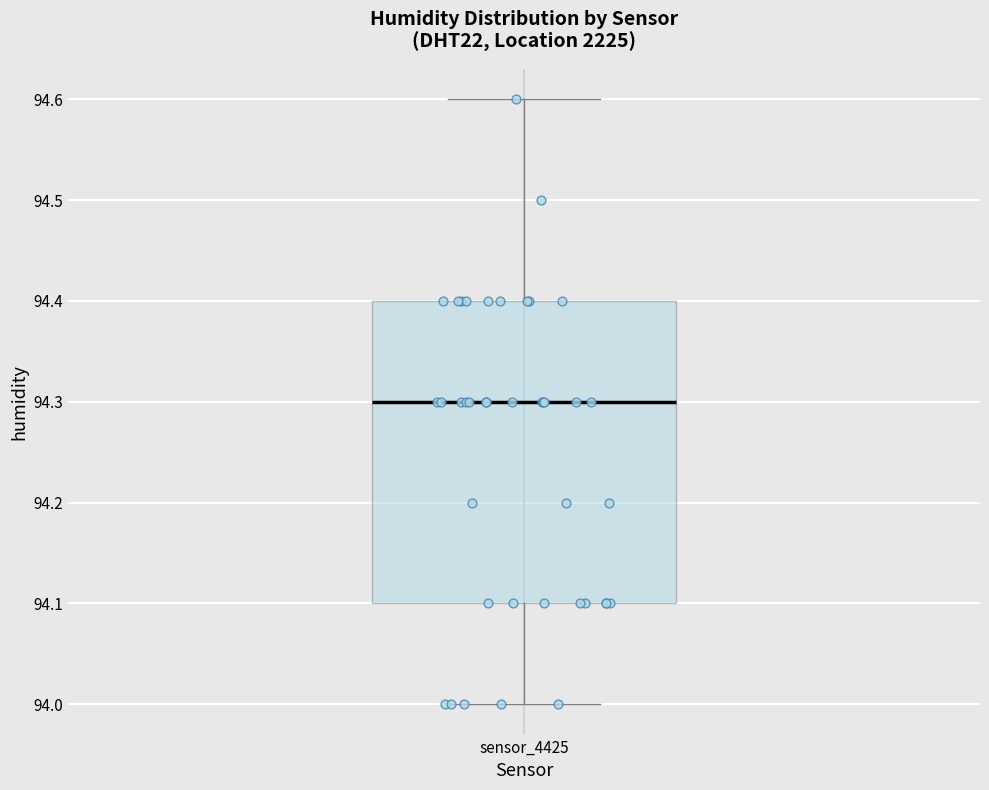

Transcribe this box plot: give where the median line is, the range the box spans, and where the two whiskers end, as read against the y-axis. The values are not printed on the chart, so give them approximately, as read against the axis.

median 94.3, box 94.1 to 94.4, whiskers 94.0 to 94.6